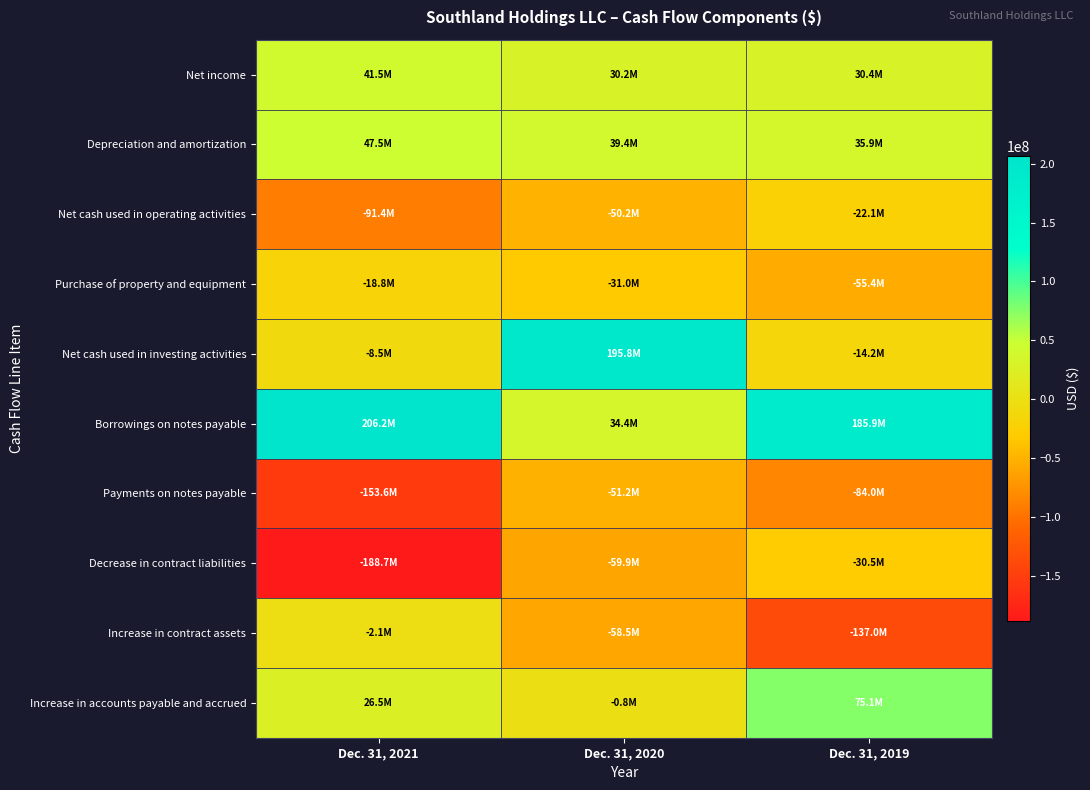

Rank the series by their maximum value, from highest to lowest.

Borrowings on notes payable, Net cash used in investing activities, Increase in accounts payable and accrued, Depreciation and amortization, Net income, Increase in contract assets, Purchase of property and equipment, Net cash used in operating activities, Decrease in contract liabilities, Payments on notes payable